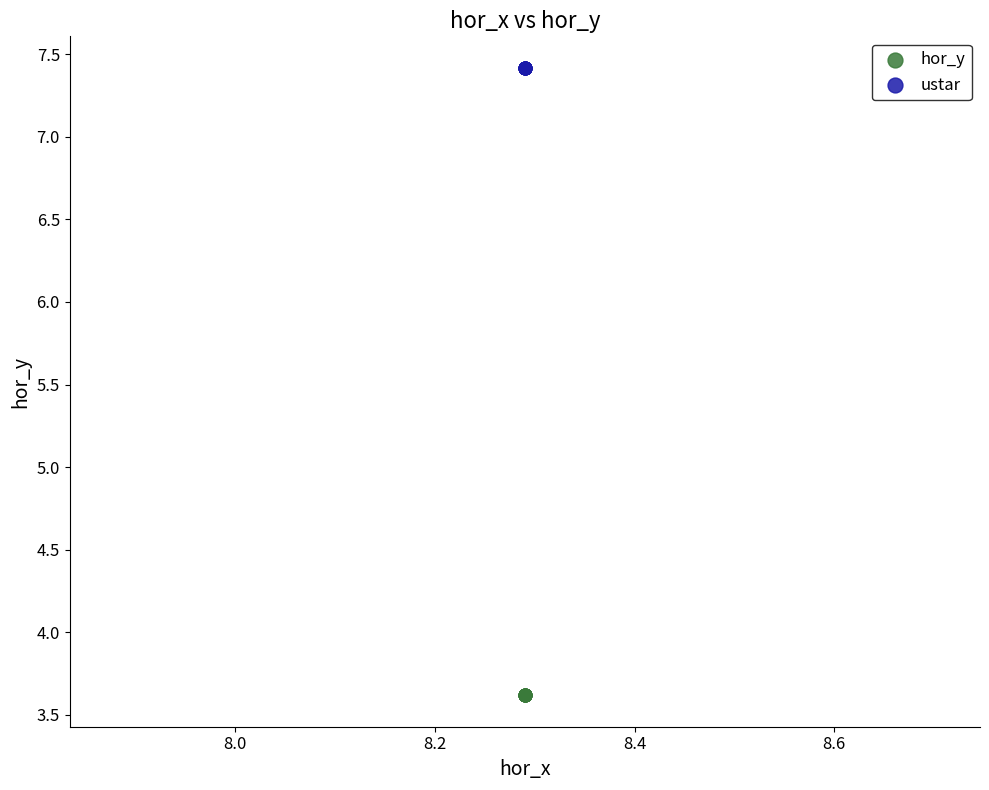

Which series reaches the minimum Y coordinate?

hor_y